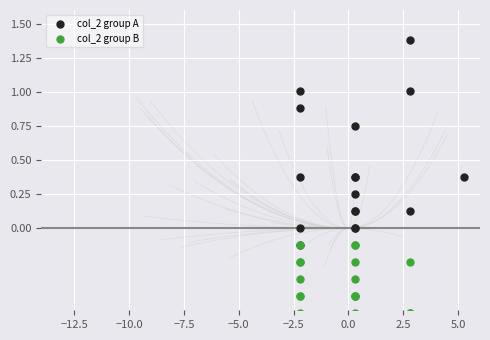

Which series has the widest spread of Y values?

col_2 group A